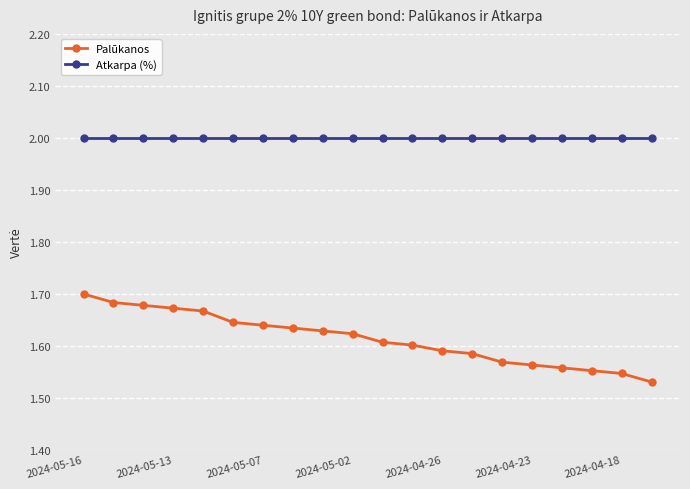

Does the chart have visible grid lines?

Yes